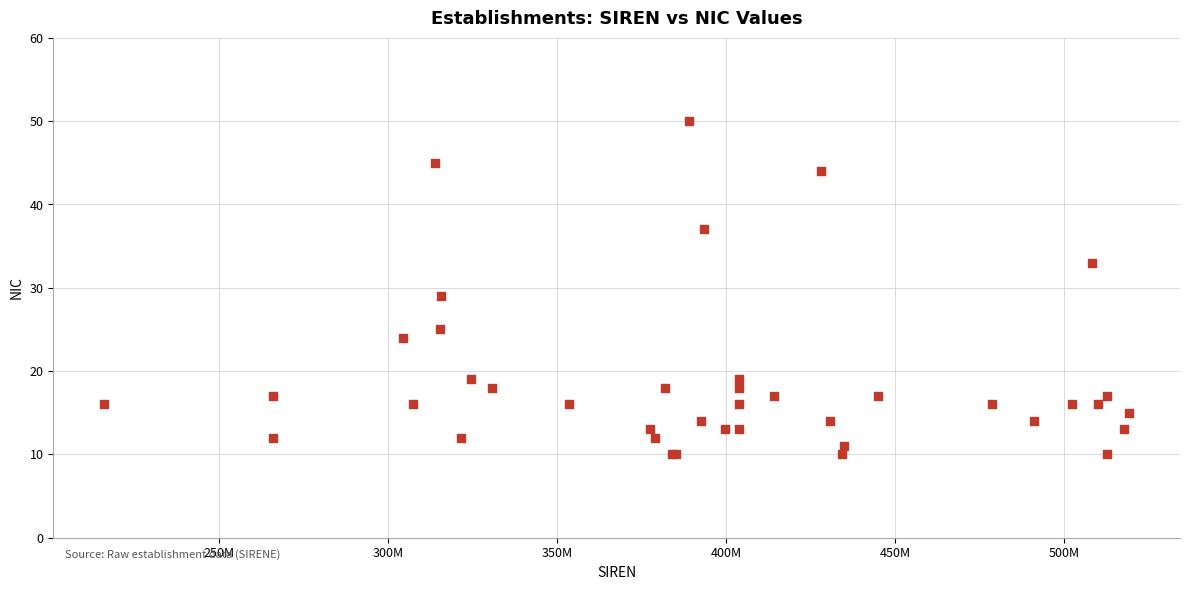

What Y value in the scatter plot is closest to 30?

29